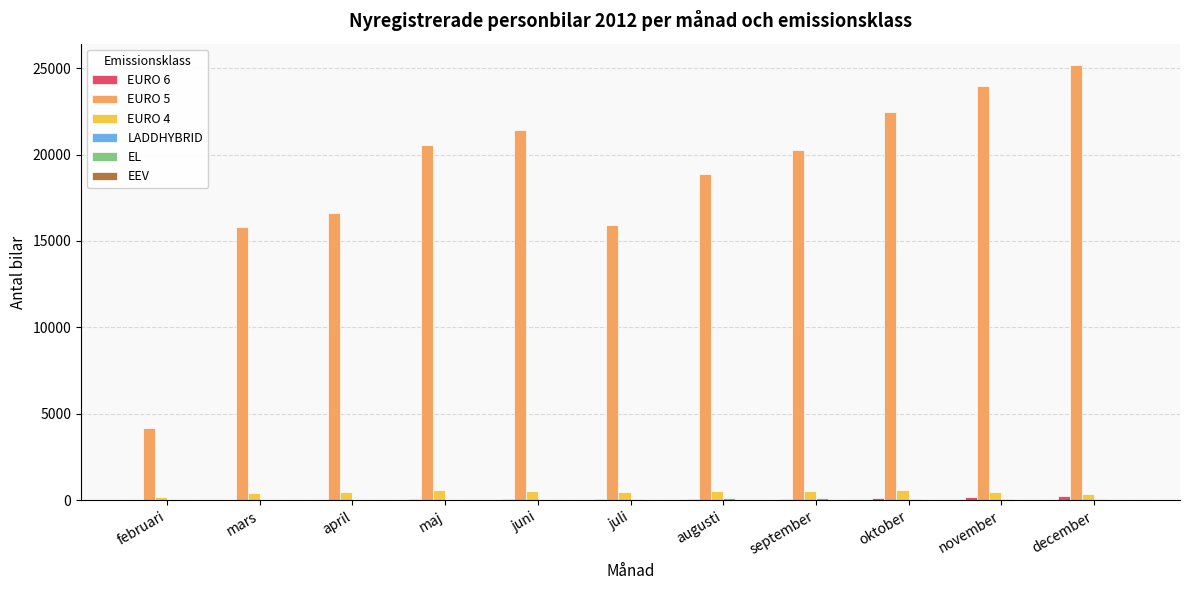

Which series has the largest total across all categories?

EURO 5